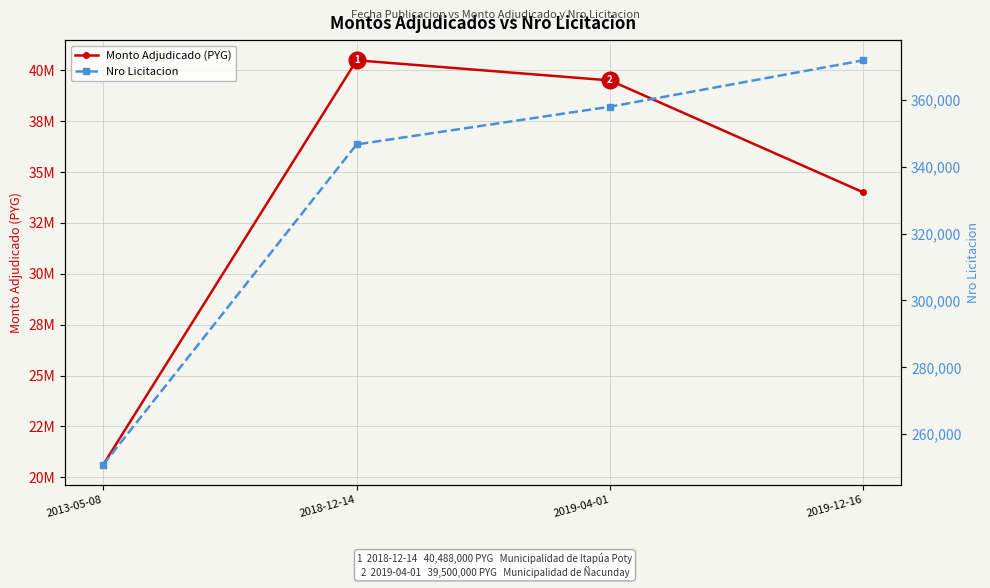

What is the maximum value shown in the chart?

40488000